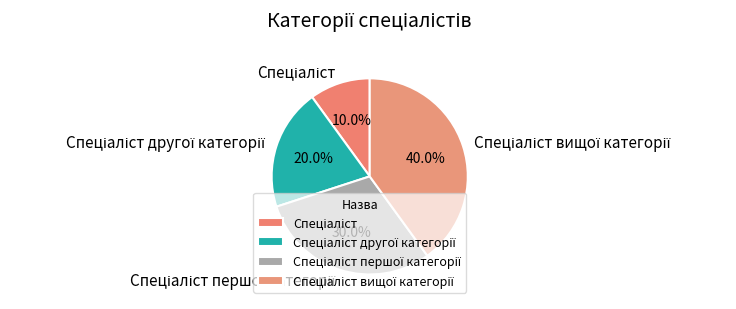

Is there any slice that represents more than half of the pie?

No